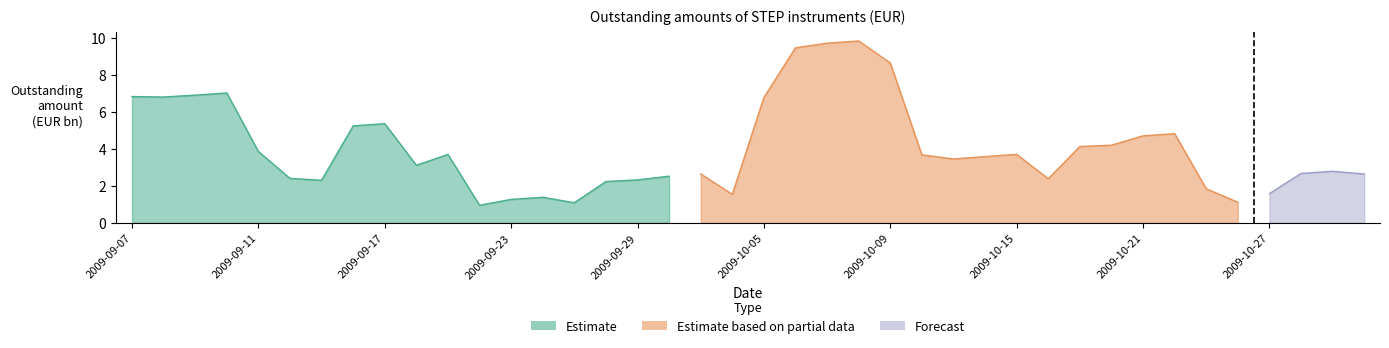

How many values in the Estimate based on partial data series are below 4?

9